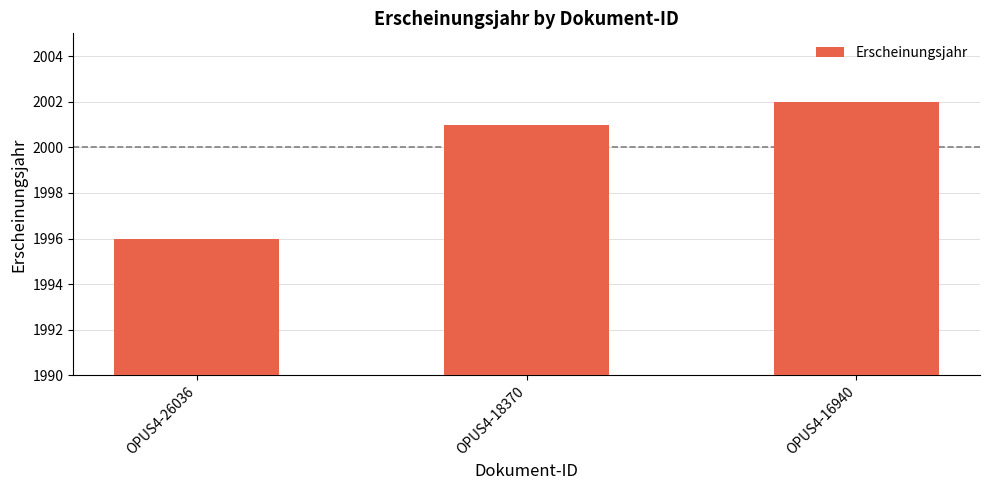

Which label corresponds to the smallest value in the chart?

OPUS4-26036